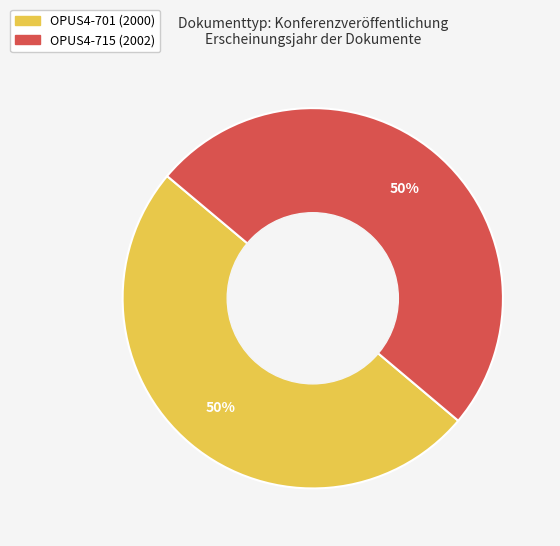

To the nearest percent, what is the average slice percentage?

50%